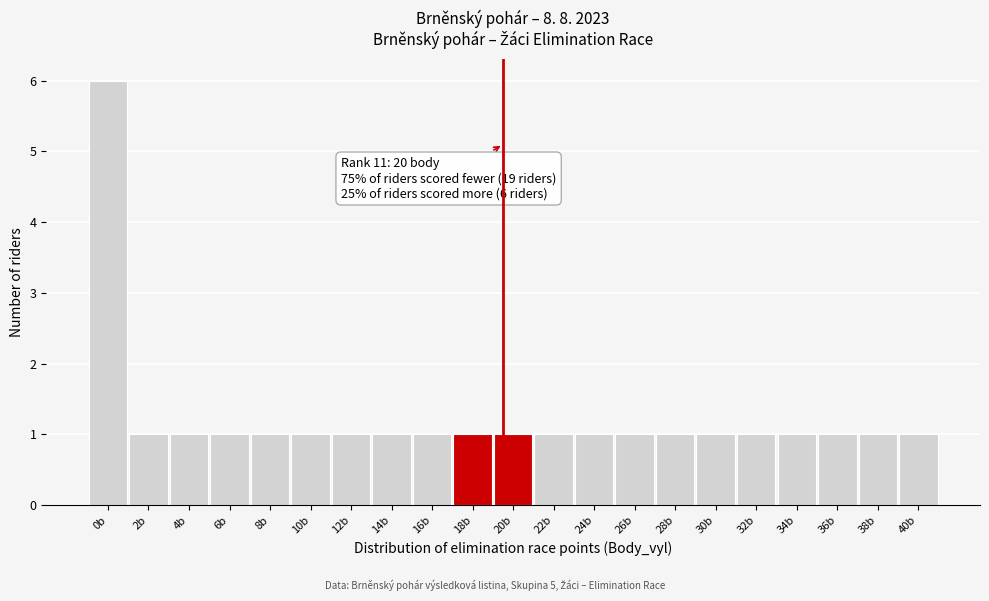

Reading left to right, list all the values displayed in this chart.

6	1	1	1	1	1	1	1	1	1	1	1	1	1	1	1	1	1	1	1	1